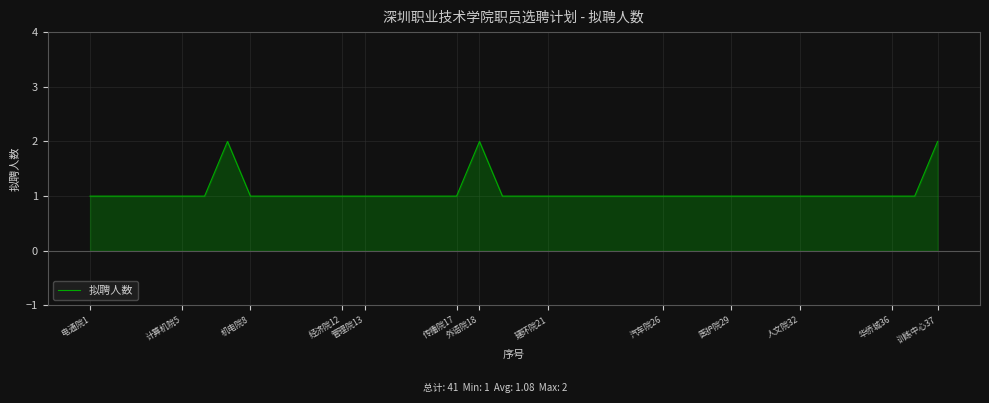

What is the difference between the second highest and minimum values?

1